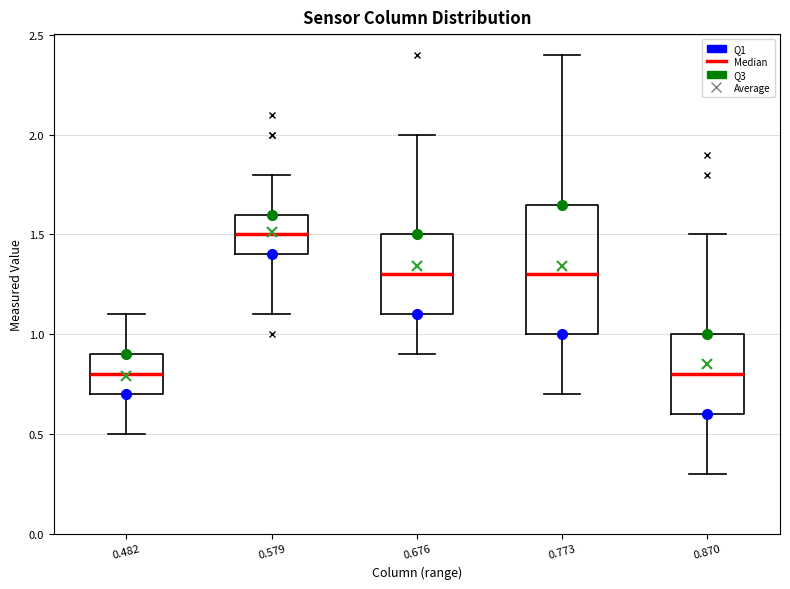

Comparing the boxes themselves (not the whiskers), which one is the tallest?

0.773